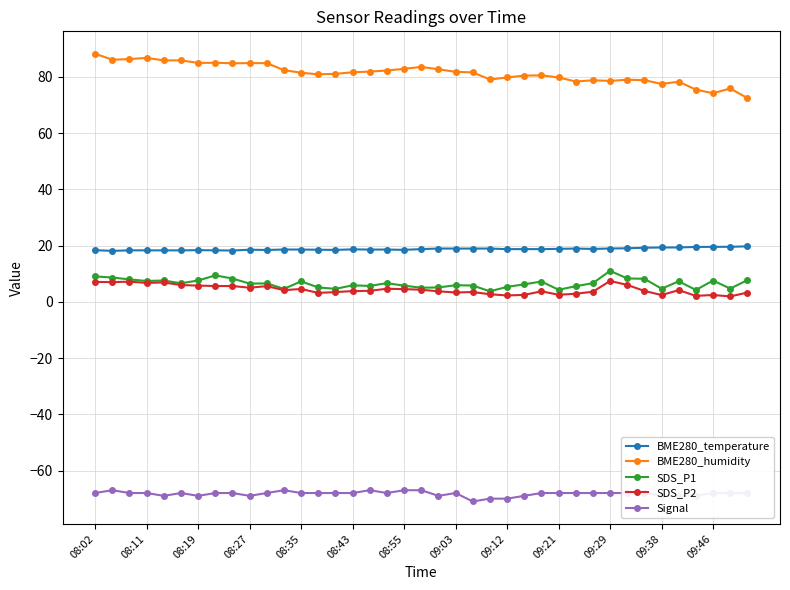

Rank the series by their maximum value, from lowest to highest.

Signal, SDS_P2, SDS_P1, BME280_temperature, BME280_humidity